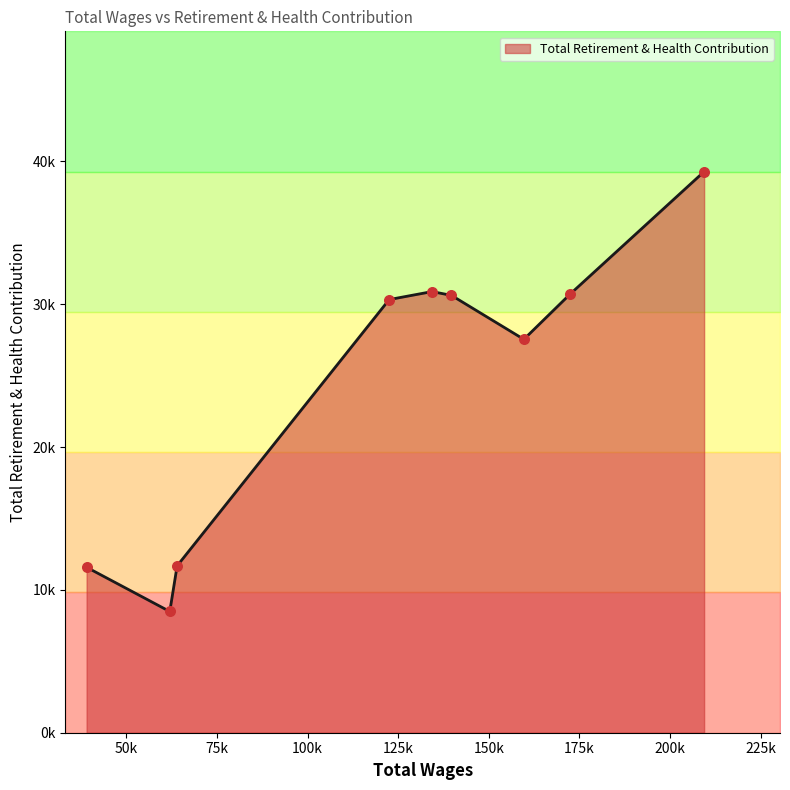

Which has a higher value, 139710.0 or 61972.0?

139710.0